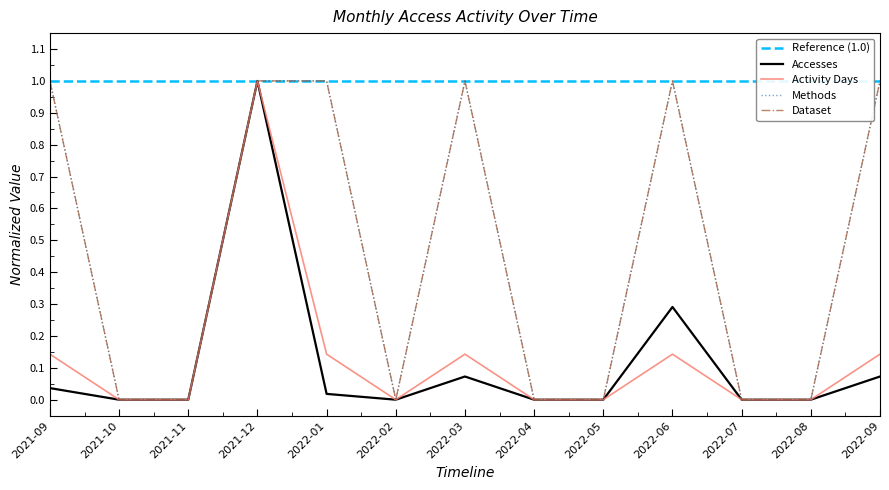

Which category has the highest value in the Dataset series?

2021-09